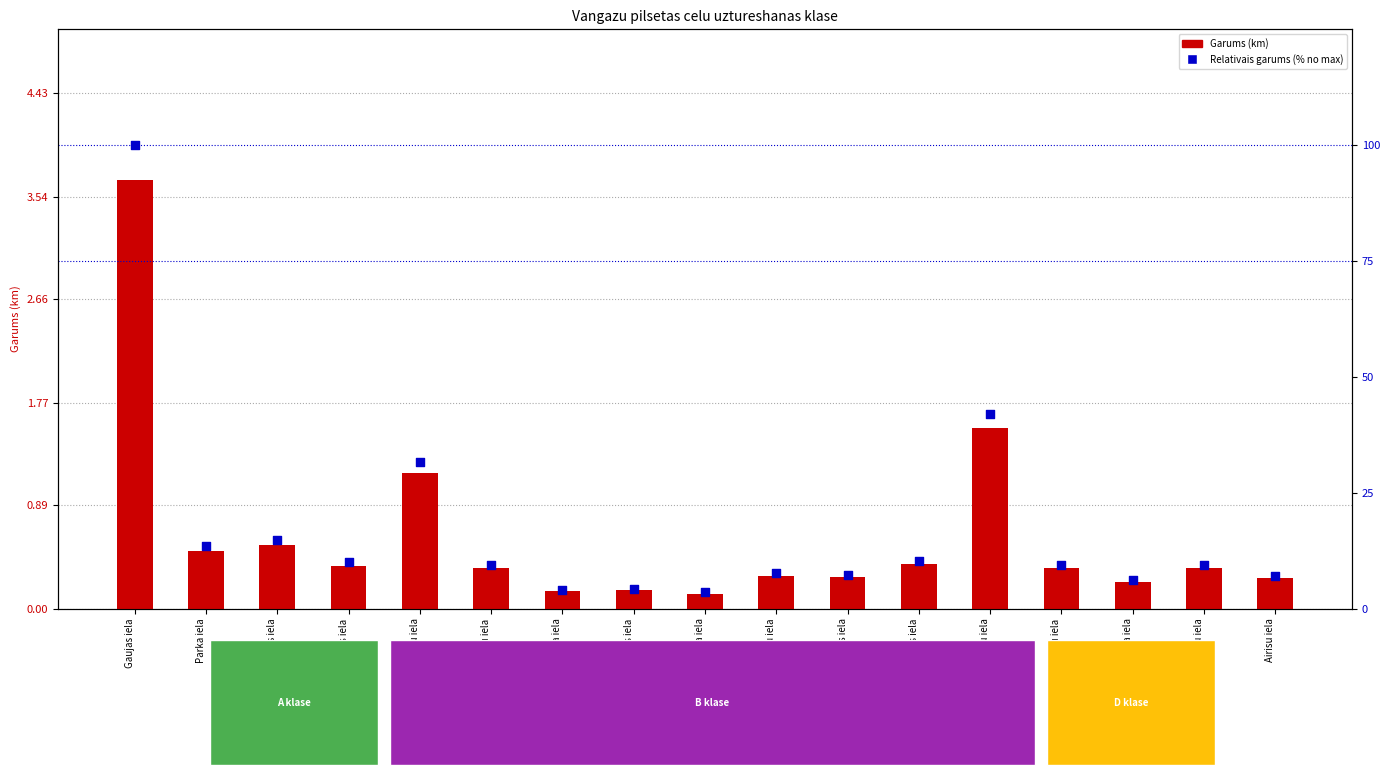

Which series reaches the minimum Y coordinate?

Garums (km)